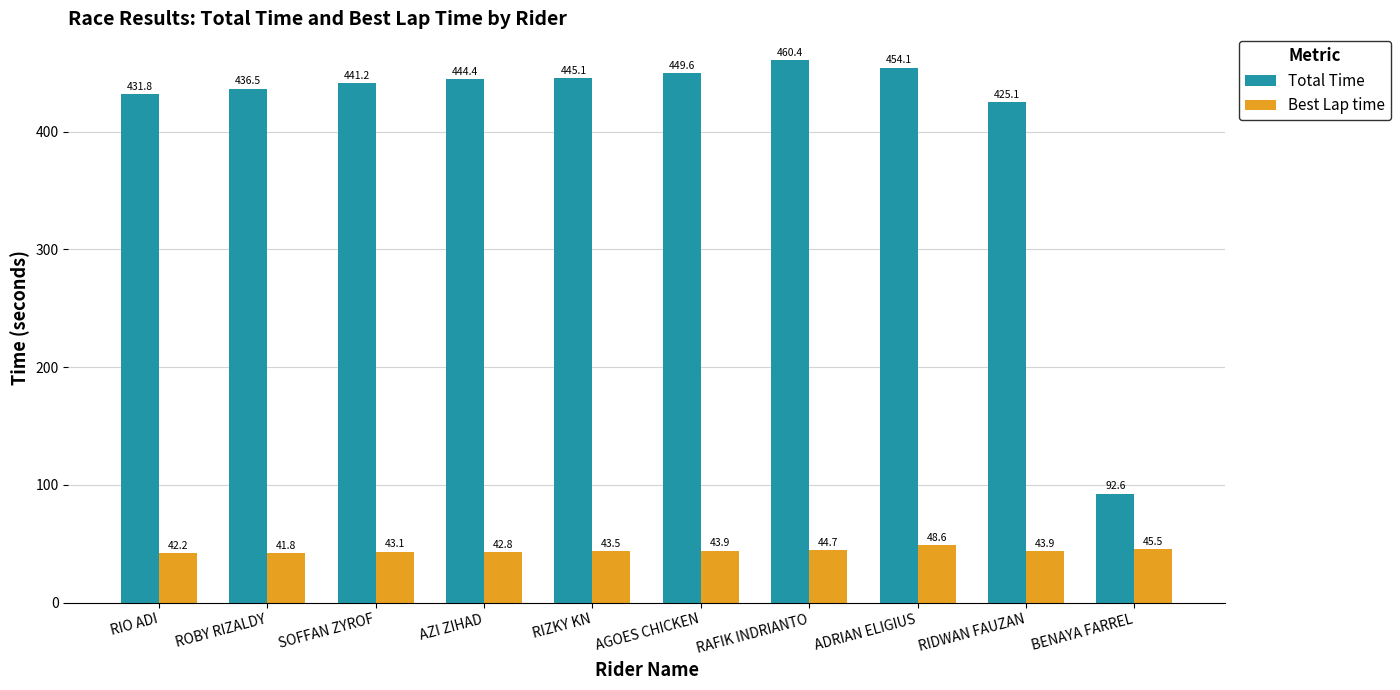

What is the sum of the Best Lap time values at RIZKY KN and ROBY RIZALDY?

85.4